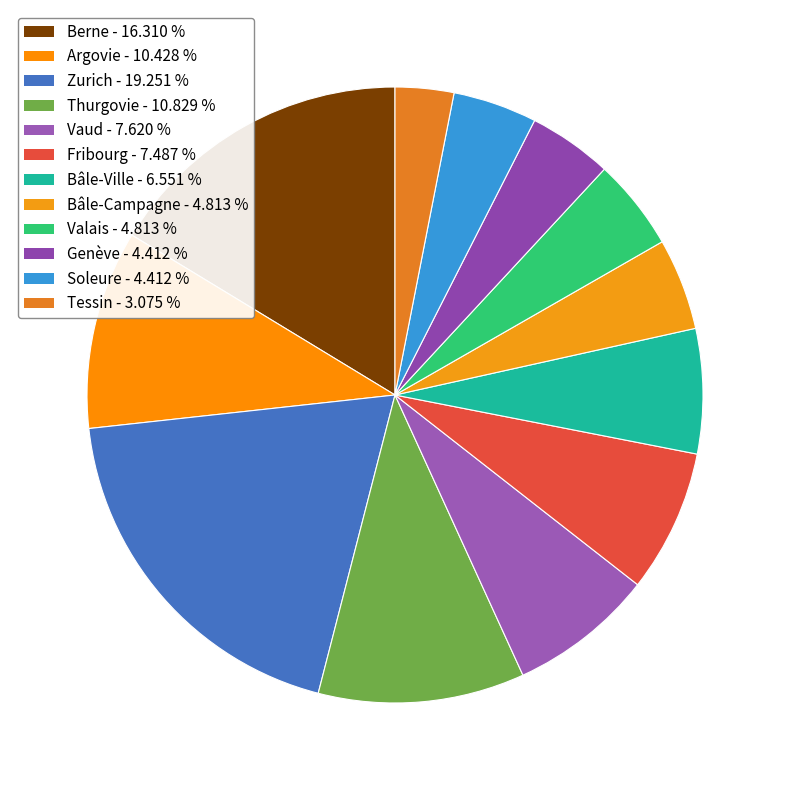

How many segments does this pie chart have?

12